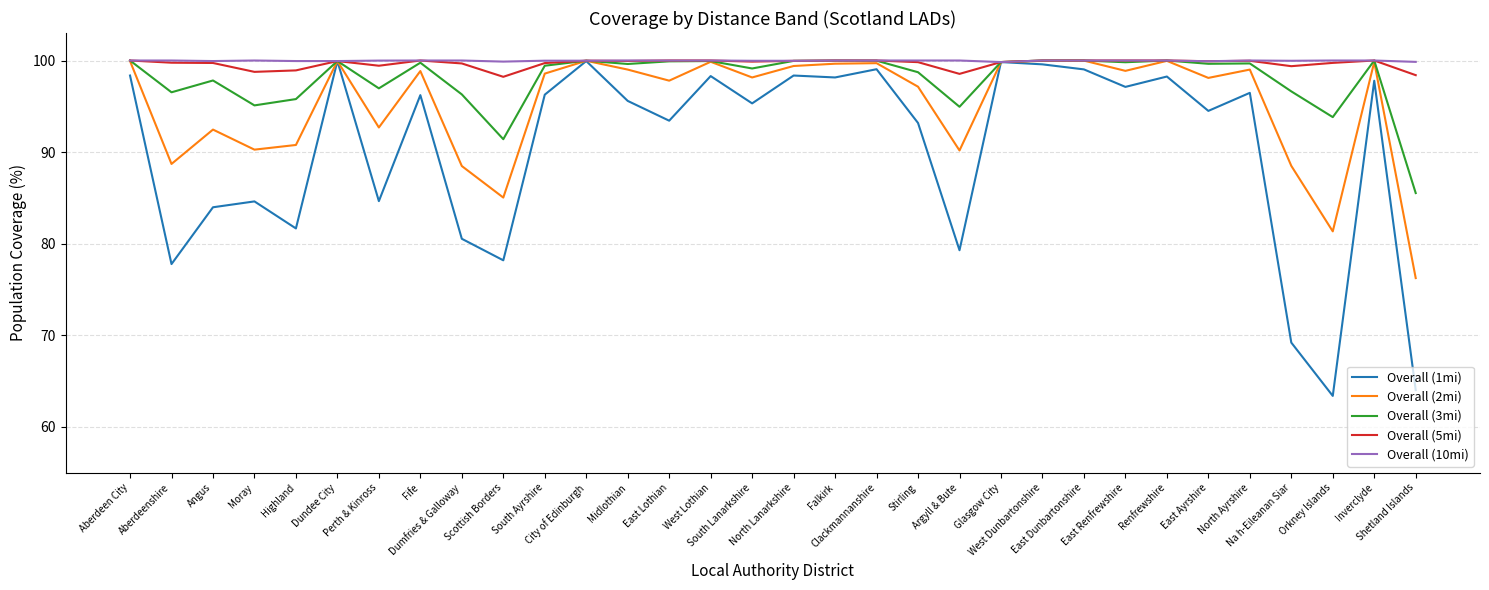

What is the highest value of the Overall (3mi) series?

100.0